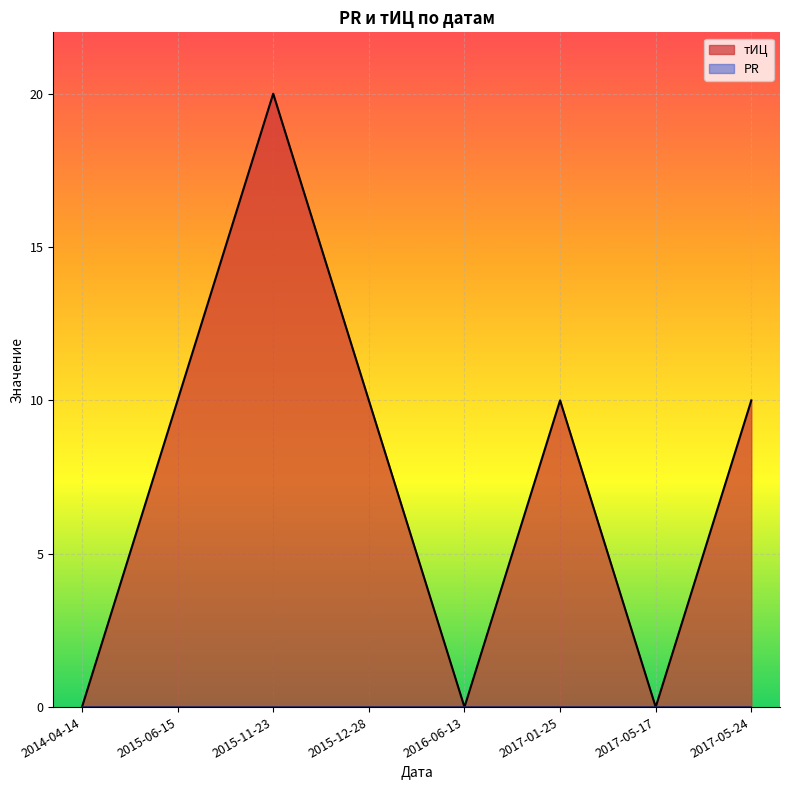

What position from the left is 2017-01-25?

6